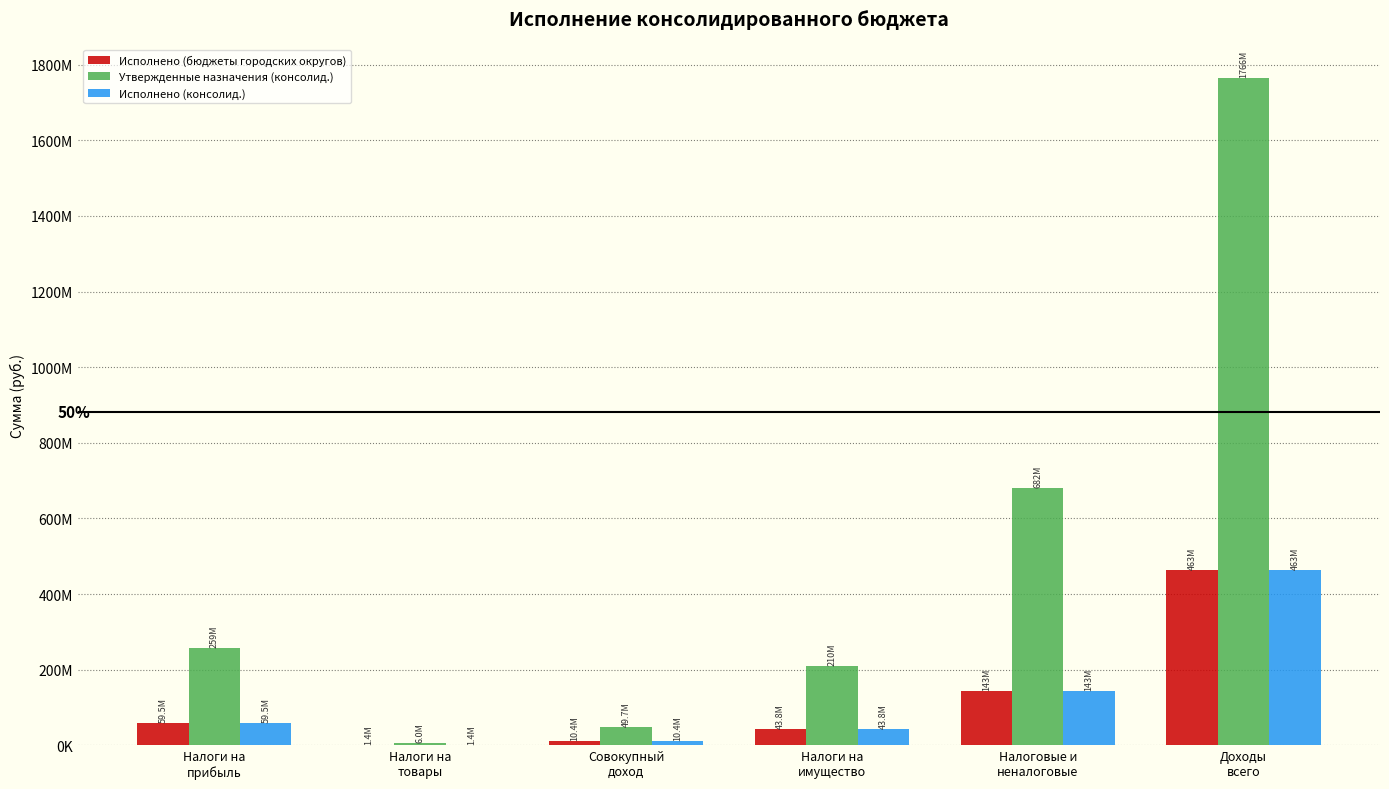

Between Доходы
всего and Налоговые и
неналоговые, which is larger?

Доходы
всего